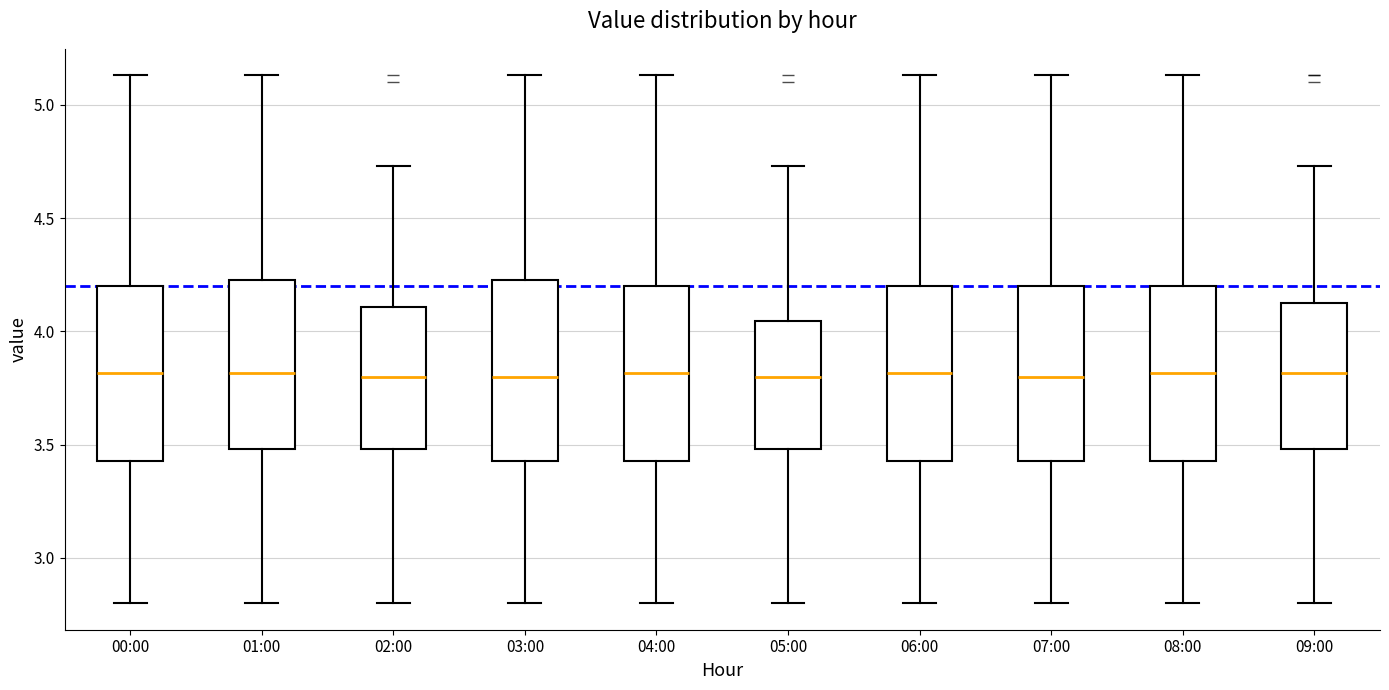

Reading left to right, read every box against the y-axis: the position of its median line, the range the box covers, and the ends of its whiskers. The values are not printed on the chart, so give them approximately, as read against the axis.

00:00: median 3.80, box 3.45 to 4.20, whiskers 2.80 to 5.15
01:00: median 3.80, box 3.50 to 4.25, whiskers 2.80 to 5.15
02:00: median 3.80, box 3.50 to 4.10, whiskers 2.80 to 4.75
03:00: median 3.80, box 3.45 to 4.25, whiskers 2.80 to 5.15
04:00: median 3.80, box 3.45 to 4.20, whiskers 2.80 to 5.15
05:00: median 3.80, box 3.50 to 4.05, whiskers 2.80 to 4.75
06:00: median 3.80, box 3.45 to 4.20, whiskers 2.80 to 5.15
07:00: median 3.80, box 3.45 to 4.20, whiskers 2.80 to 5.15
08:00: median 3.80, box 3.45 to 4.20, whiskers 2.80 to 5.15
09:00: median 3.80, box 3.50 to 4.15, whiskers 2.80 to 4.75